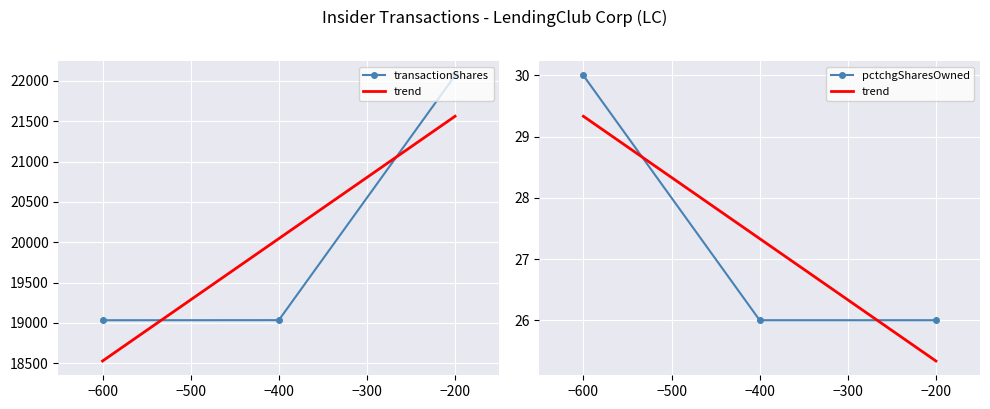

What is the value of the transactionShares point at the 3rd from the left?

22066